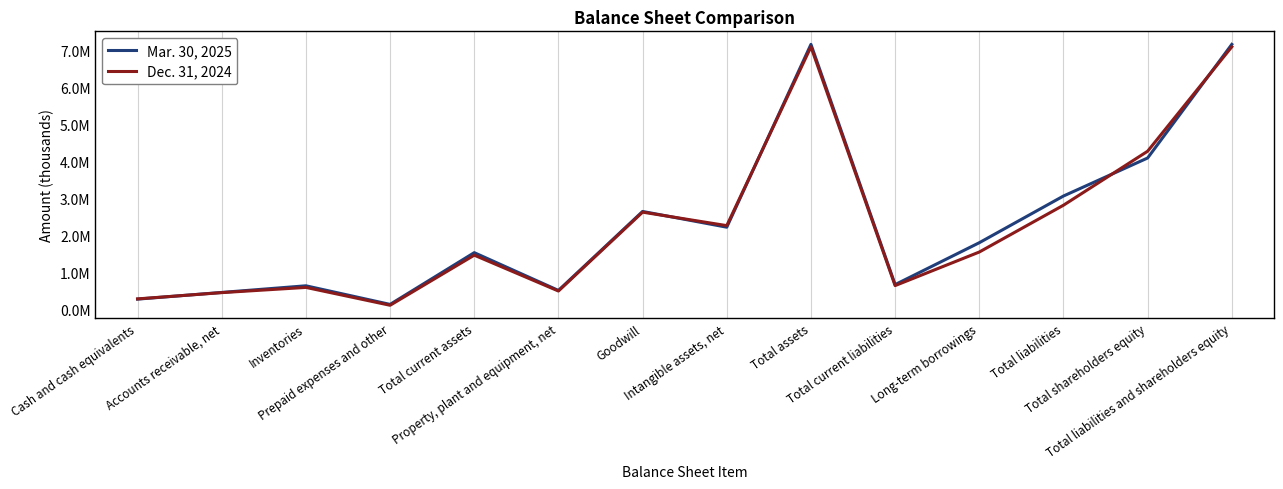

List the labels in order of Dec. 31, 2024 value, largest first.

Total assets, Total liabilities and shareholders equity, Total shareholders equity, Total liabilities, Goodwill, Intangible assets, net, Long-term borrowings, Total current assets, Total current liabilities, Inventories, Property, plant and equipment, net, Accounts receivable, net, Cash and cash equivalents, Prepaid expenses and other